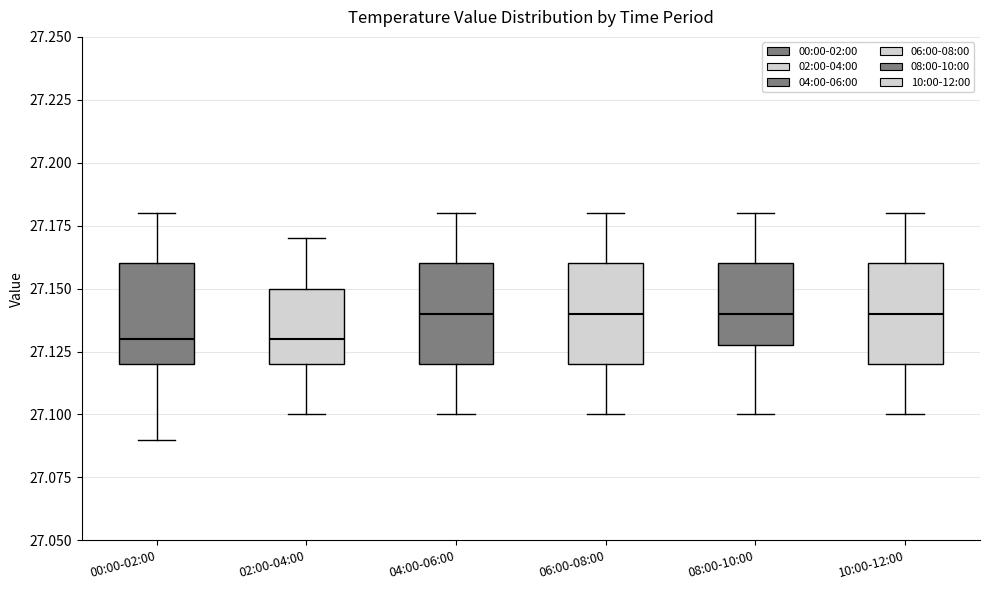

Where is the upper edge of the box for 04:00-06:00 on the y-axis? The values are not printed on the chart, so give them approximately, as read against the axis.

27.16